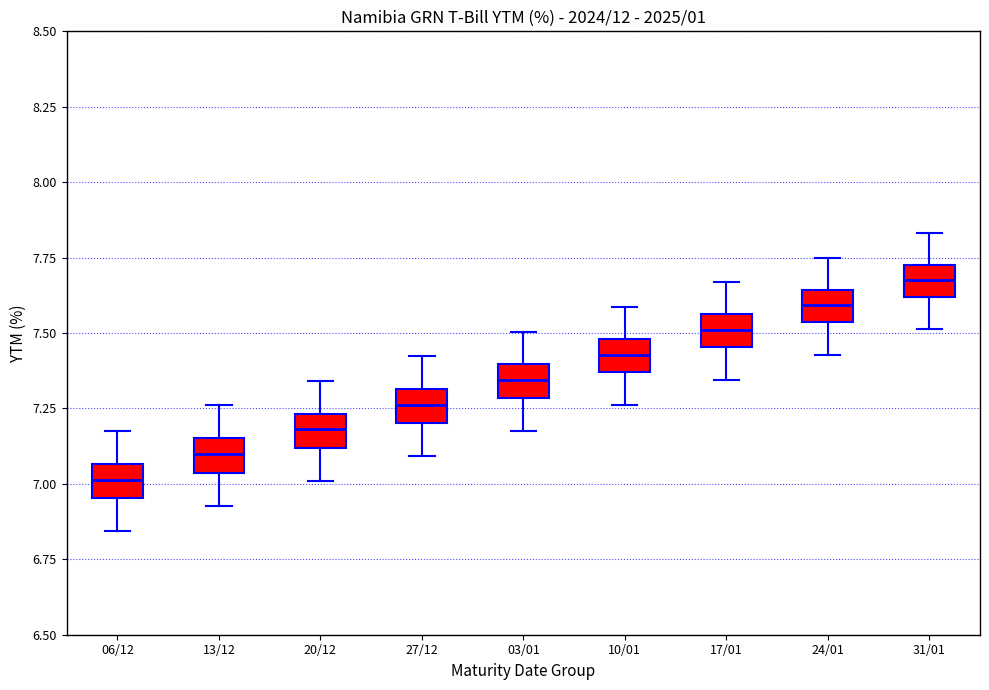

Reading left to right, read every box against the y-axis: the position of its median line, the range the box covers, and the ends of its whiskers. The values are not printed on the chart, so give them approximately, as read against the axis.

06/12: median 7.00, box 6.95 to 7.05, whiskers 6.85 to 7.20
13/12: median 7.10, box 7.05 to 7.15, whiskers 6.95 to 7.25
20/12: median 7.20, box 7.10 to 7.25, whiskers 7.00 to 7.35
27/12: median 7.25, box 7.20 to 7.30, whiskers 7.10 to 7.40
03/01: median 7.35, box 7.30 to 7.40, whiskers 7.20 to 7.50
10/01: median 7.45, box 7.35 to 7.50, whiskers 7.25 to 7.60
17/01: median 7.50, box 7.45 to 7.55, whiskers 7.35 to 7.65
24/01: median 7.60, box 7.55 to 7.65, whiskers 7.45 to 7.75
31/01: median 7.70, box 7.60 to 7.75, whiskers 7.50 to 7.85